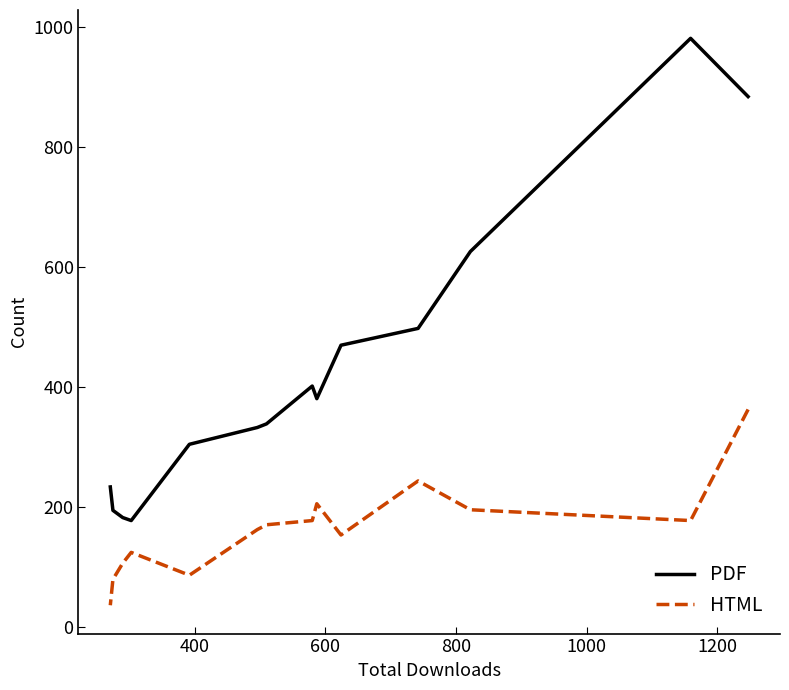

How many data points does each series have?

14